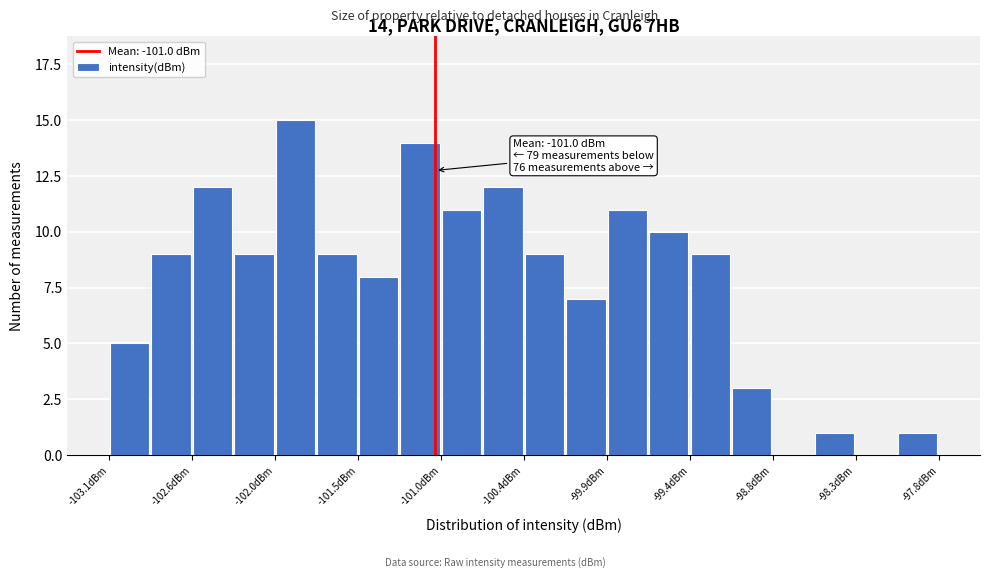

Read against the x-axis, roughly where is the centre of the tallest bar?

-101.9